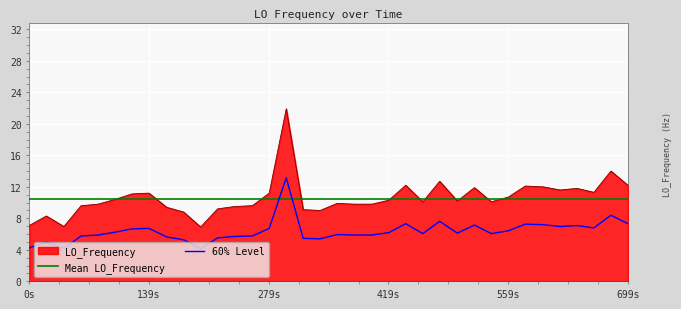

True or false: LO_Frequency and 60% Level cross at least once.

False